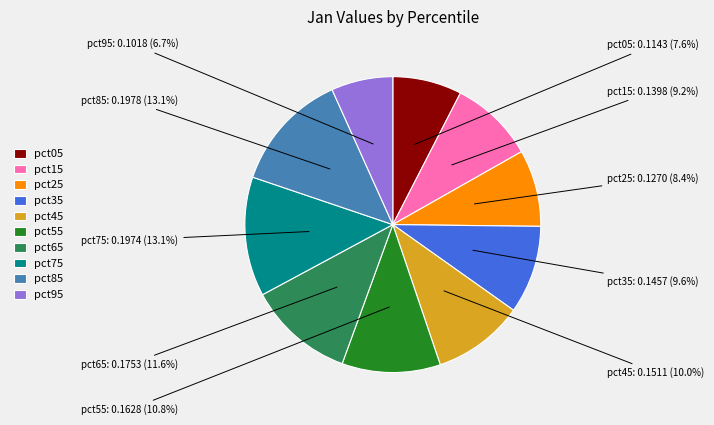

Which category has the smallest portion of the pie?

pct95